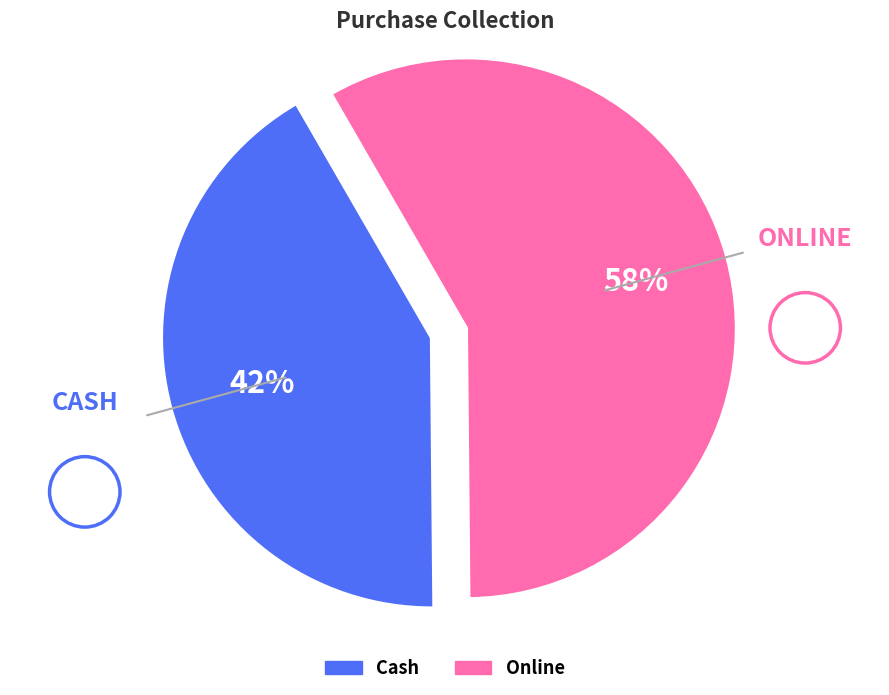

To the nearest percent, what is the difference between the largest and smallest slice percentages?

16%